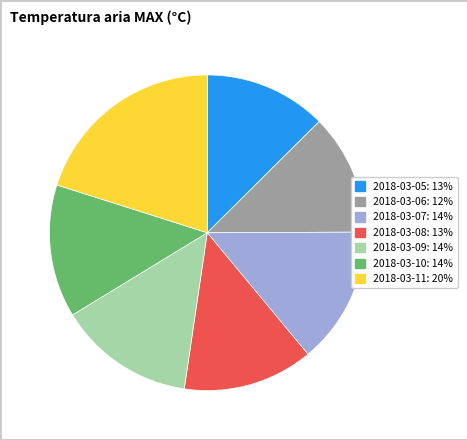

Which category has the biggest portion of the pie?

2018-03-11